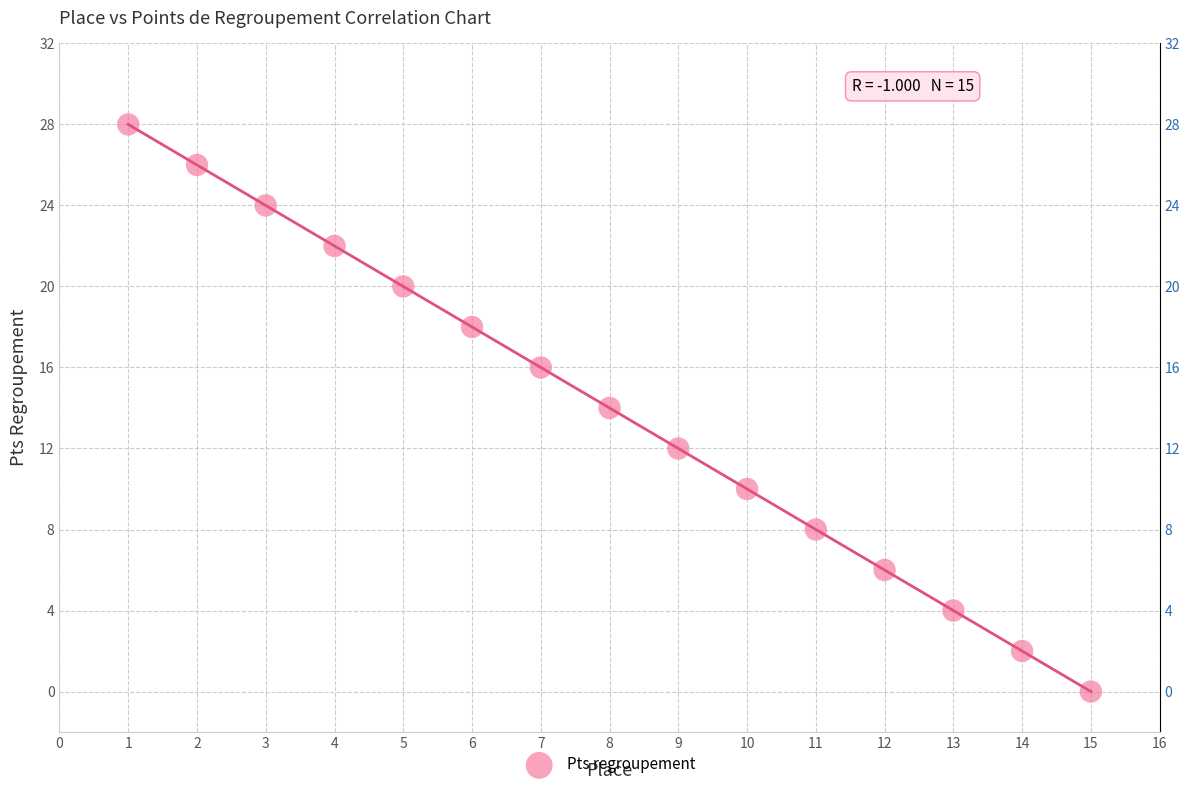

What is the range of X values (max minus min)?

14